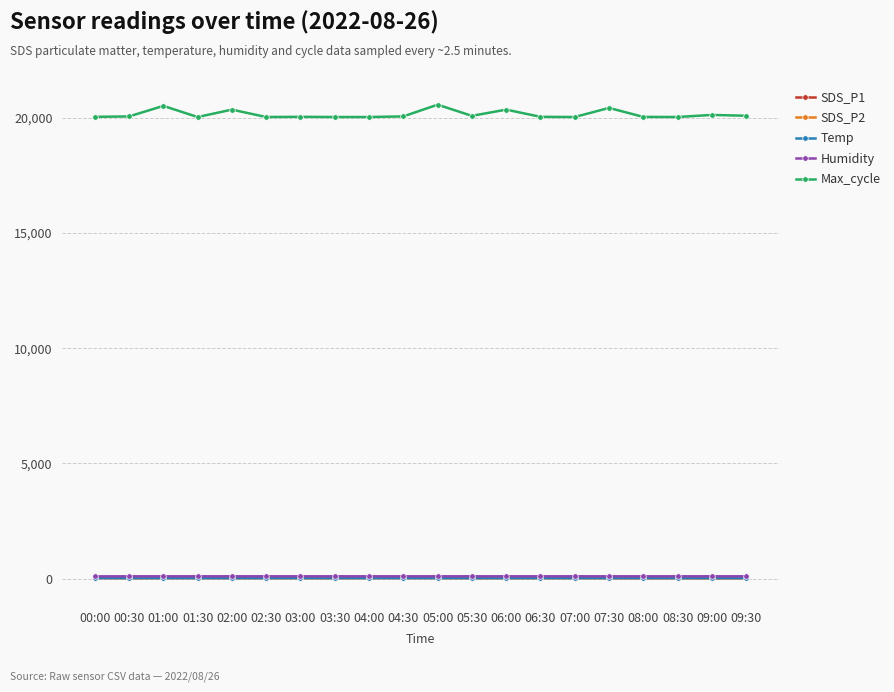

True or false: SDS_P2 and Max_cycle intersect in this chart.

False